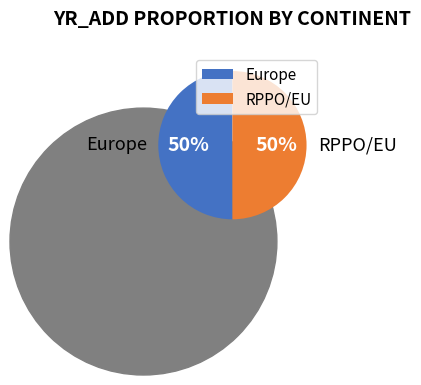

Count the number of slices in the pie.

2